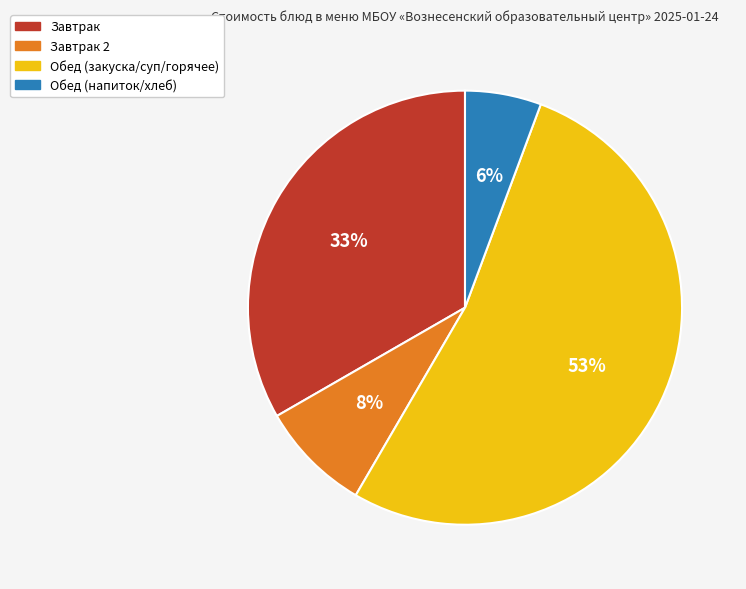

Is it true that Завтрак is 45% of the pie?

False